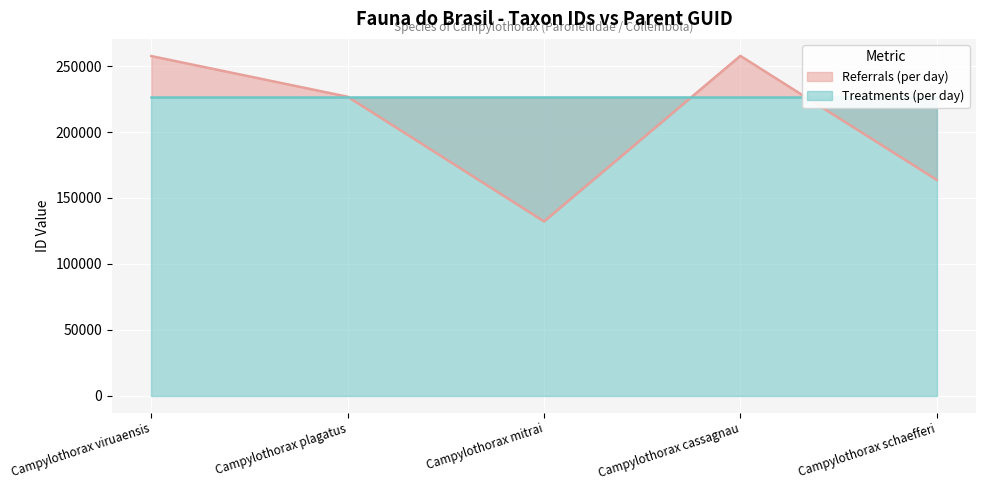

The chart shows a value of 163754 at Campylothorax schaefferi. True or false?

True